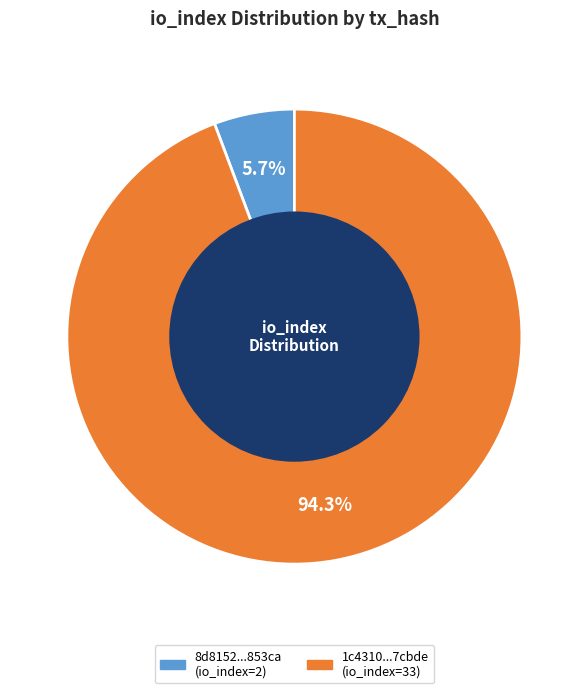

Does any single category account for the majority?

Yes